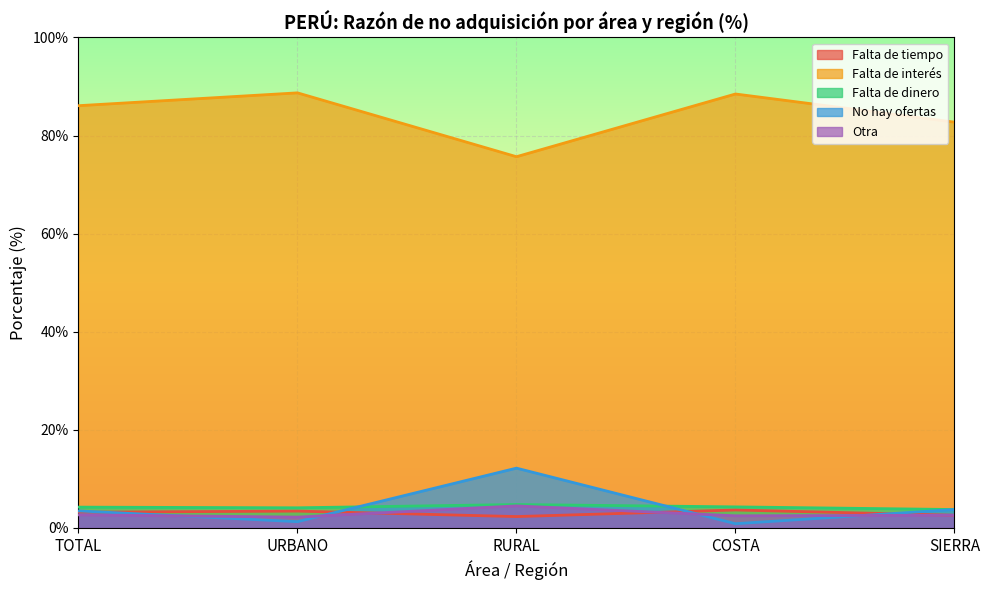

What is the label of the 5th point from the right?

TOTAL